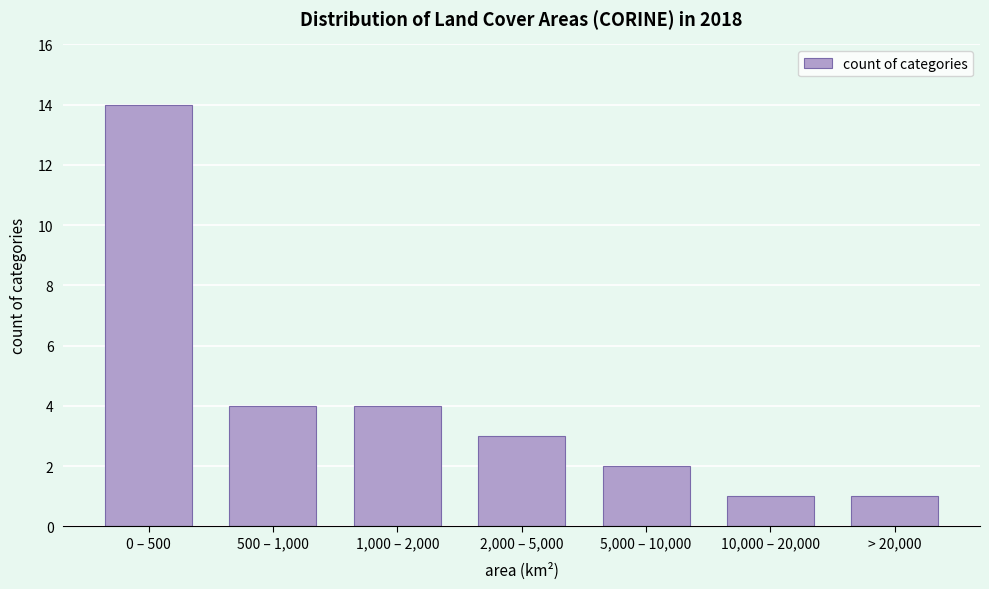

Reading left to right, what are all the values shown in this chart?

0 – 500=14	500 – 1,000=4	1,000 – 2,000=4	2,000 – 5,000=3	5,000 – 10,000=2	10,000 – 20,000=1	> 20,000=1